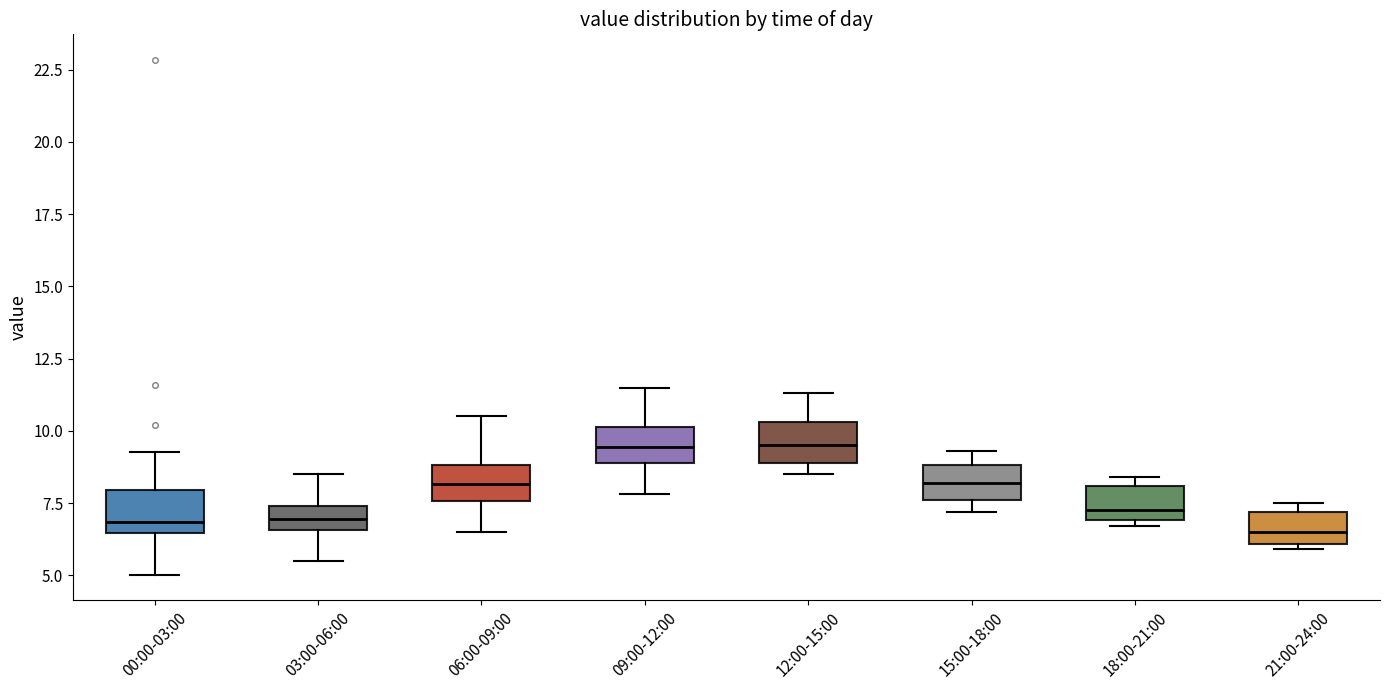

Reading left to right, transcribe this box plot: for each box, give where its median line is, the range the box spans, and where its two whiskers end, as read against the y-axis. The values are not printed on the chart, so give them approximately, as read against the axis.

00:00-03:00: median 7.0, box 6.5 to 8.0, whiskers 5.0 to 9.5
03:00-06:00: median 7.0, box 6.5 to 7.5, whiskers 5.5 to 8.5
06:00-09:00: median 8.0, box 7.5 to 9.0, whiskers 6.5 to 10.5
09:00-12:00: median 9.5, box 9.0 to 10.0, whiskers 8.0 to 11.5
12:00-15:00: median 9.5, box 9.0 to 10.5, whiskers 8.5 to 11.5
15:00-18:00: median 8.0, box 7.5 to 9.0, whiskers 7.0 to 9.5
18:00-21:00: median 7.5, box 7.0 to 8.0, whiskers 6.5 to 8.5
21:00-24:00: median 6.5, box 6.0 to 7.0, whiskers 6.0 (just below the box's lower edge) to 7.5